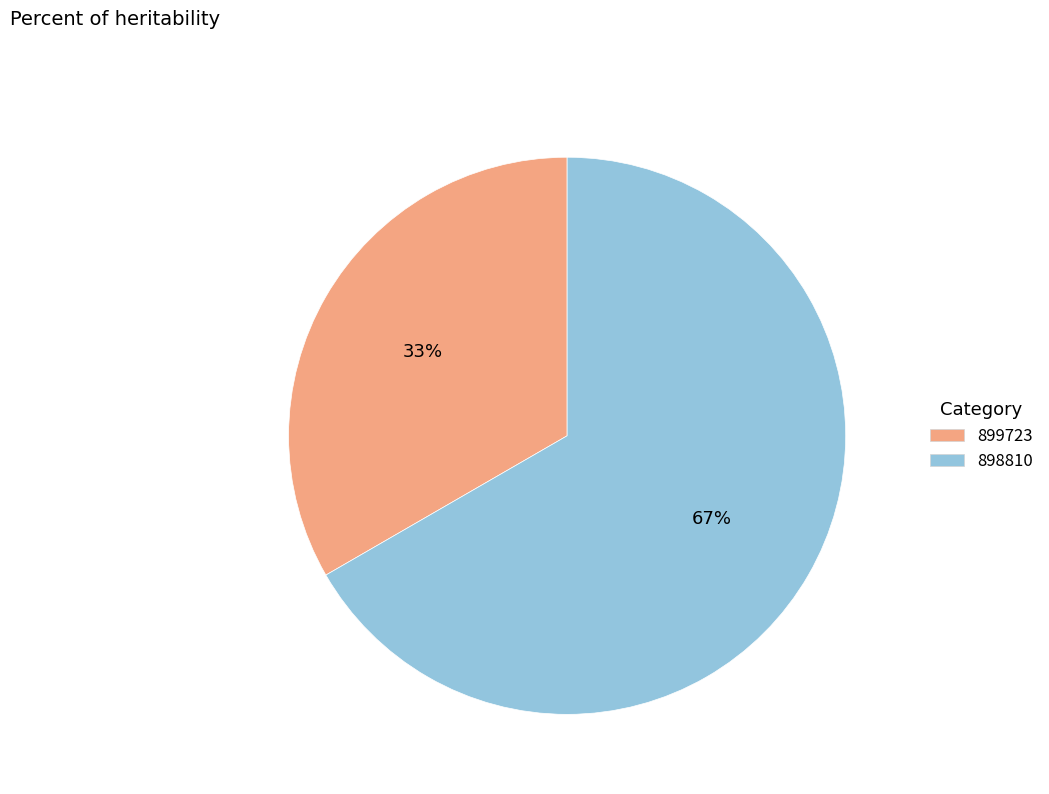

Which slice represents more than half of the pie?

898810